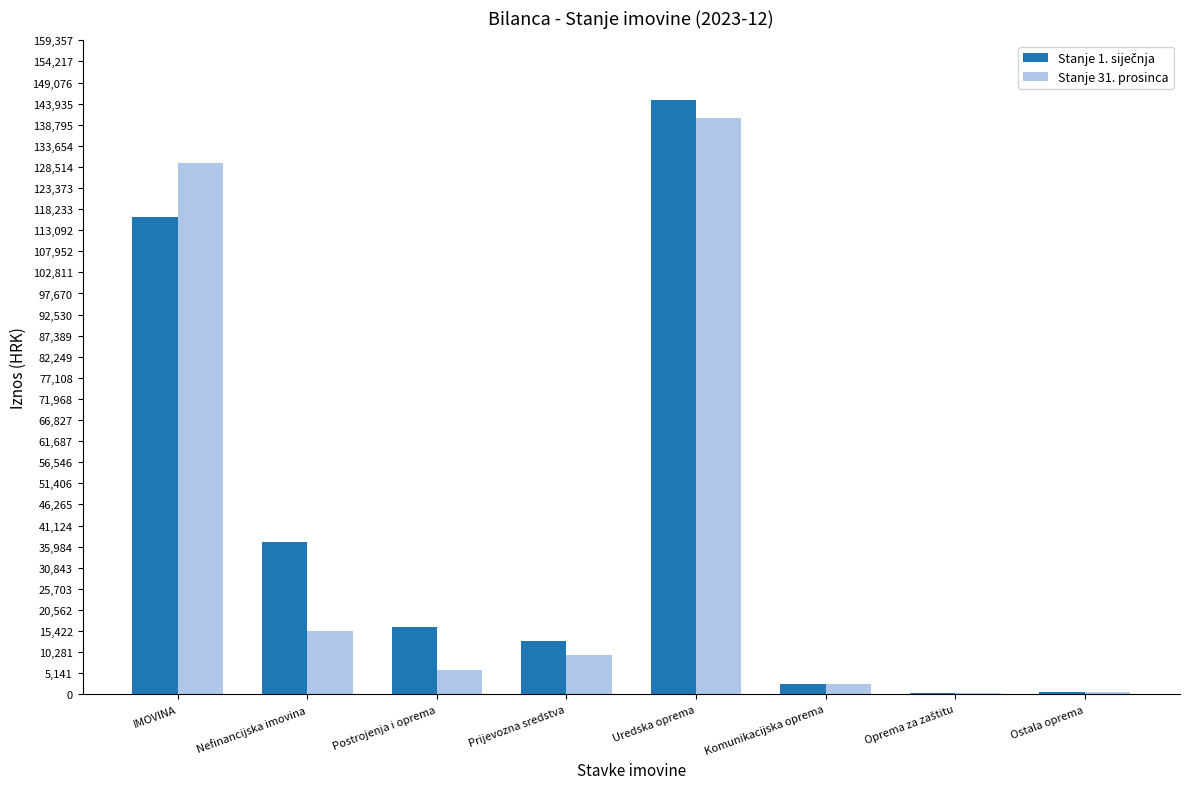

Is it true that Stanje 31. prosinca equals 65725.7 at IMOVINA?

False